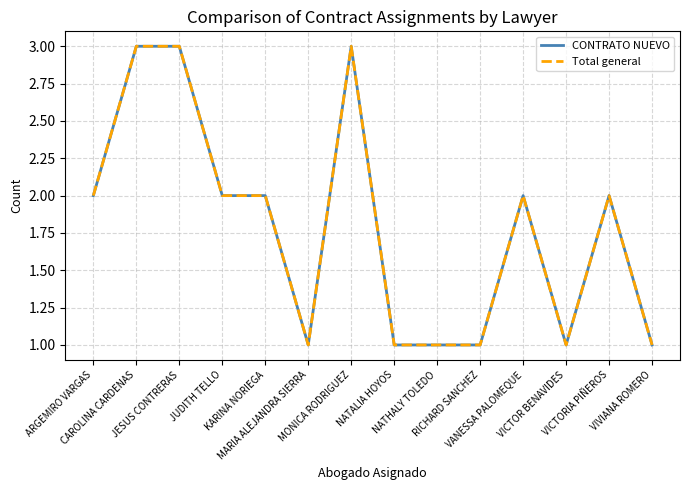

Does the chart display data point markers on the line(s)?

No